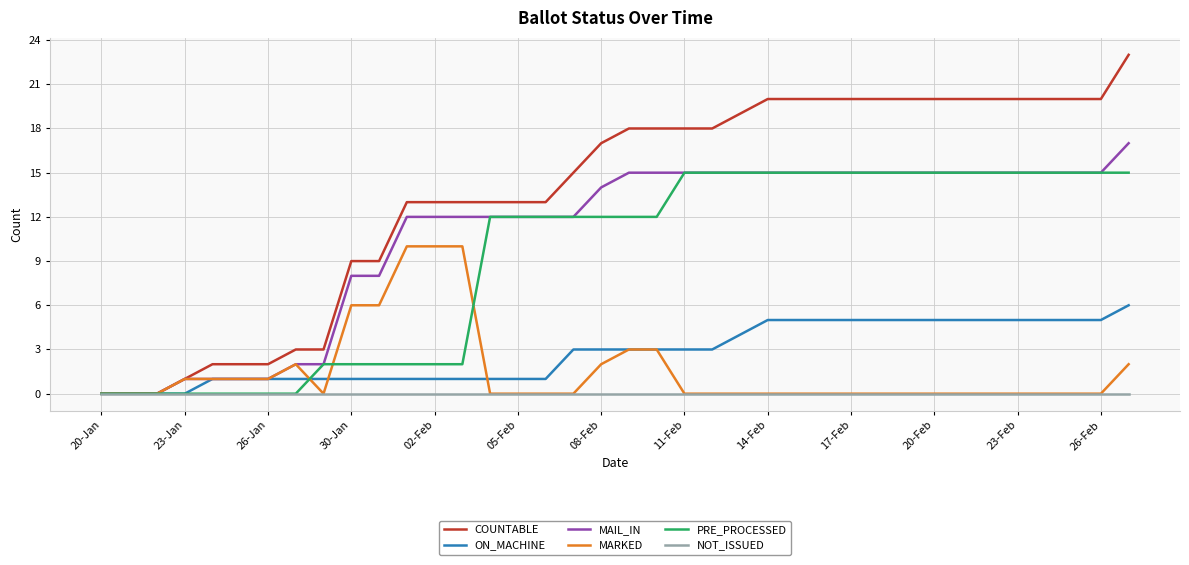

What is the maximum value shown in the chart?

23